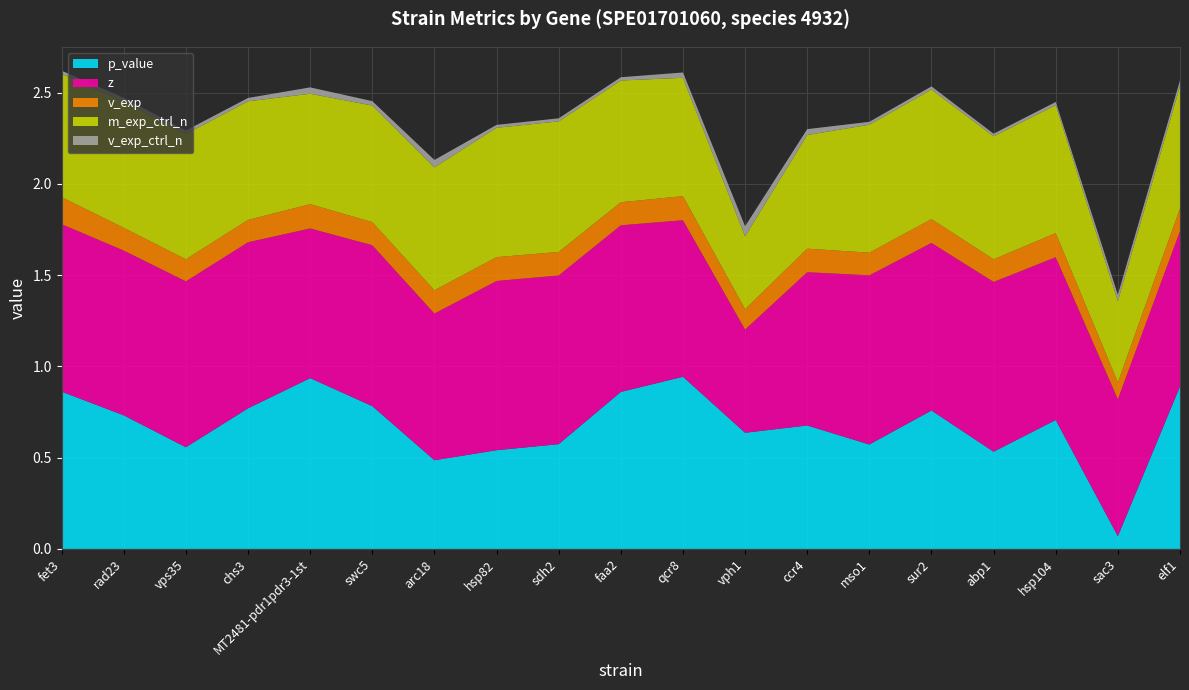

Reading left to right, what are all the values shown in this chart?

p_value: 0.9	0.7	0.6	0.8	0.9	0.8	0.5	0.5	0.6	0.9	0.9	0.6	0.7	0.6	0.8	0.5	0.7	0.1	0.9
z: 0.9	0.9	0.9	0.9	0.8	0.9	0.8	0.9	0.9	0.9	0.9	0.6	0.8	0.9	0.9	0.9	0.9	0.8	0.9
v_exp: 0.1	0.1	0.1	0.1	0.1	0.1	0.1	0.1	0.1	0.1	0.1	0.1	0.1	0.1	0.1	0.1	0.1	0.1	0.1
m_exp_ctrl_n: 0.7	0.7	0.7	0.6	0.6	0.6	0.7	0.7	0.7	0.7	0.6	0.4	0.6	0.7	0.7	0.7	0.7	0.4	0.7
v_exp_ctrl_n: 0.0	0.0	0.0	0.0	0.0	0.0	0.0	0.0	0.0	0.0	0.0	0.1	0.0	0.0	0.0	0.0	0.0	0.0	0.0